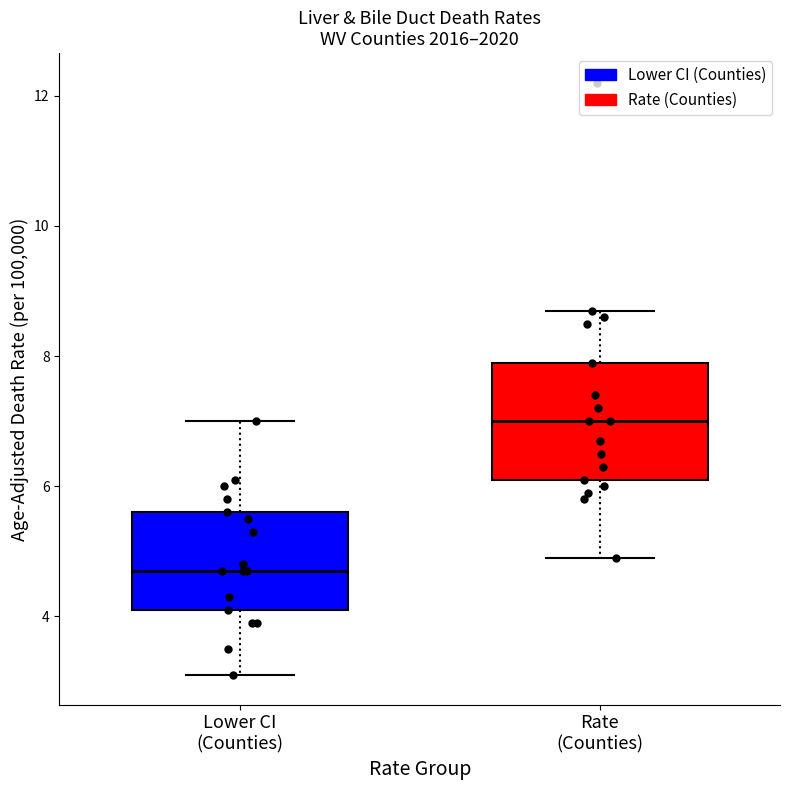

Reading left to right, transcribe this box plot: for each box, give where its median line is, the range the box spans, and where its two whiskers end, as read against the y-axis. The values are not printed on the chart, so give them approximately, as read against the axis.

Lower CI (Counties): median 4.8, box 4.2 to 5.6, whiskers 3.2 to 7.0
Rate (Counties): median 7.0, box 6.2 to 8.0, whiskers 5.0 to 8.8